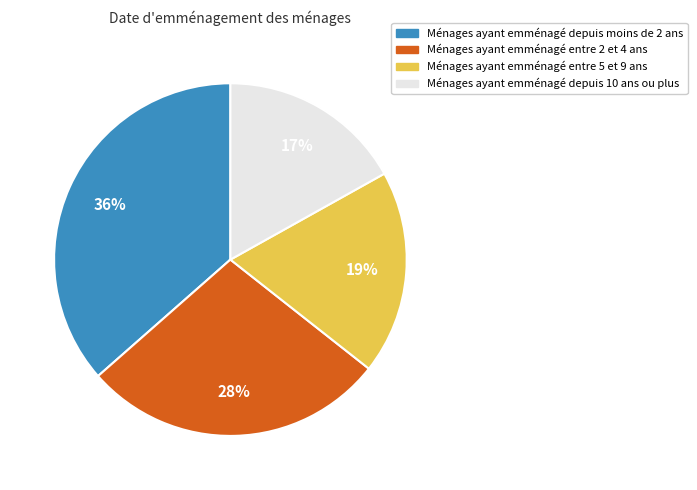

Do Ménages ayant emménagé depuis 10 ans ou plus and Ménages ayant emménagé entre 5 et 9 ans together represent more than half of the pie?

No